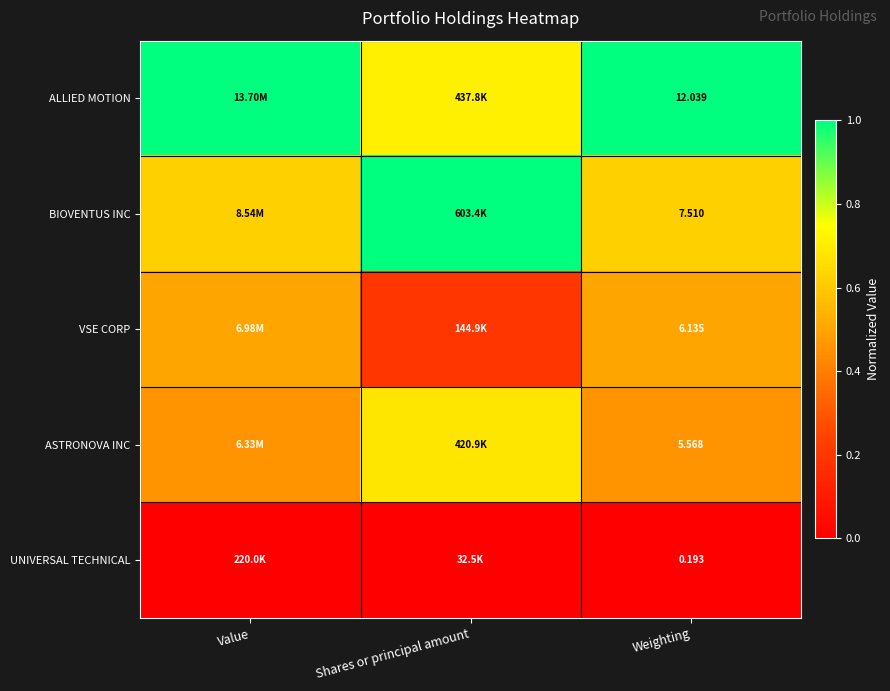

At Weighting, list the series in order from largest to smallest.

ALLIED MOTION, BIOVENTUS INC, VSE CORP, ASTRONOVA INC, UNIVERSAL TECHNICAL